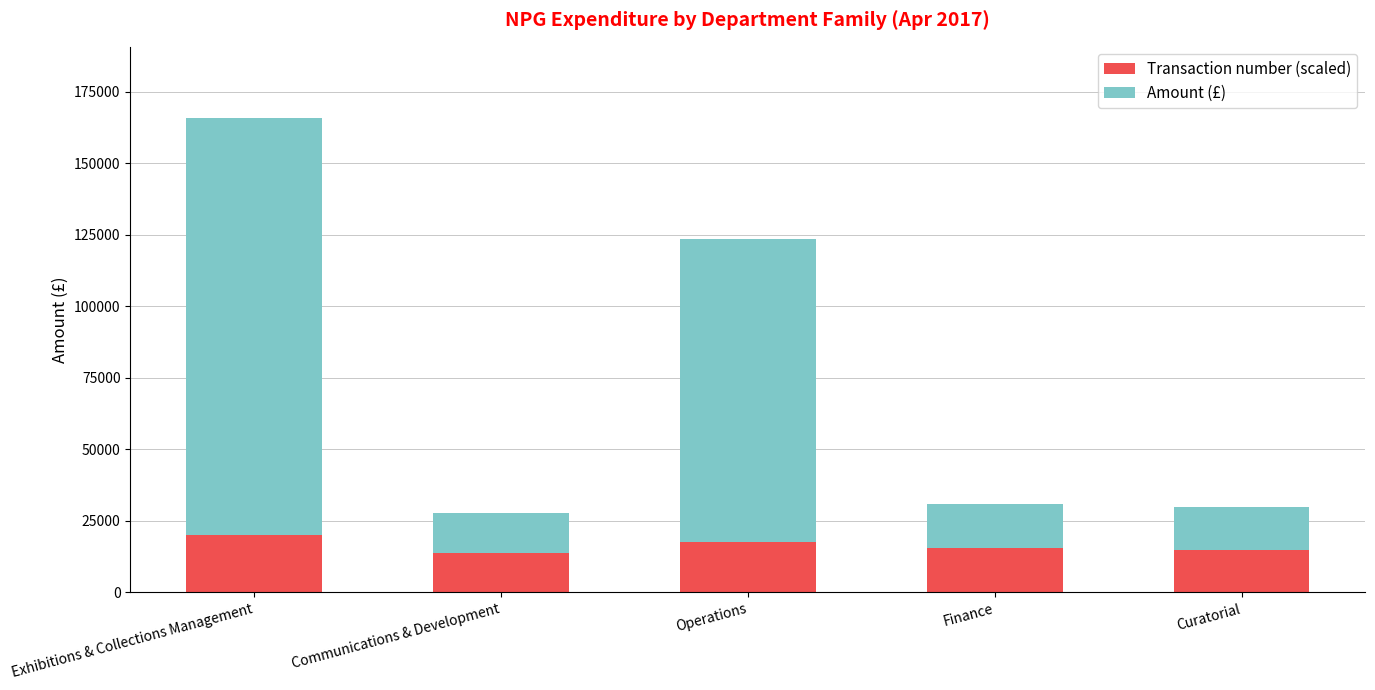

What is the difference between the maximum and minimum values in the Transaction number (scaled) series?

6369.9